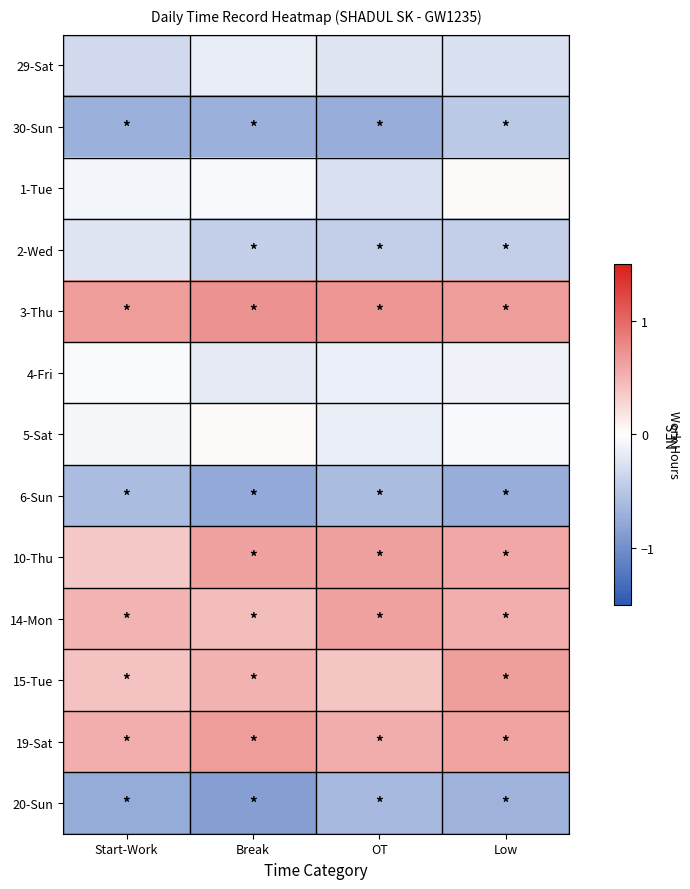

Rank the series by their maximum value, from highest to lowest.

3-Thu, 19-Sat, 15-Tue, 10-Thu, 14-Mon, 5-Sat, 1-Tue, 4-Fri, 29-Sat, 2-Wed, 30-Sun, 6-Sun, 20-Sun